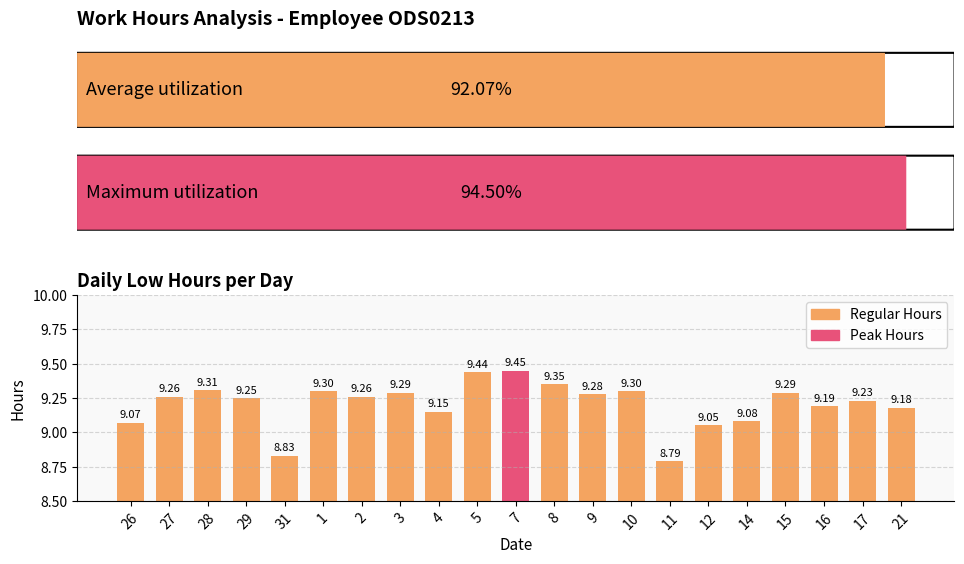

Approximately how many times larger is the value at 11 compared to 28?

0.9